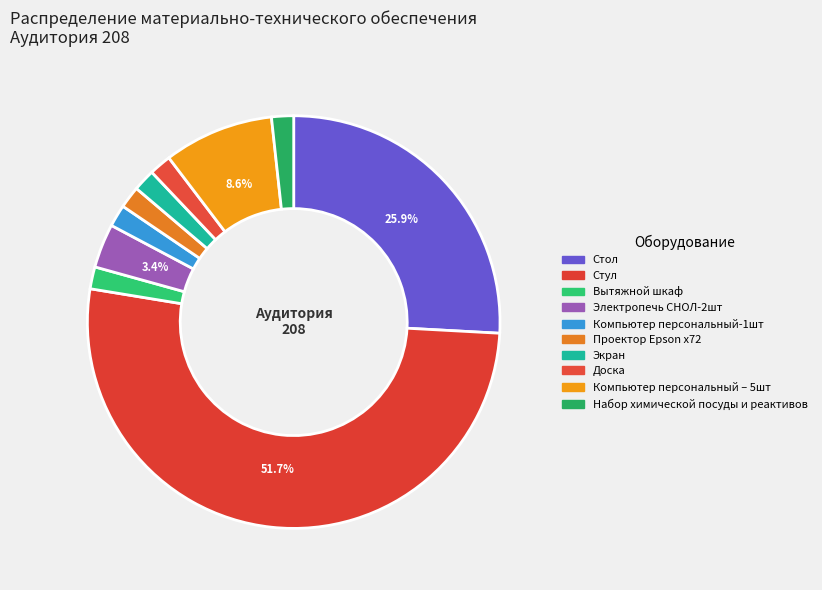

How many segments does this pie chart have?

10